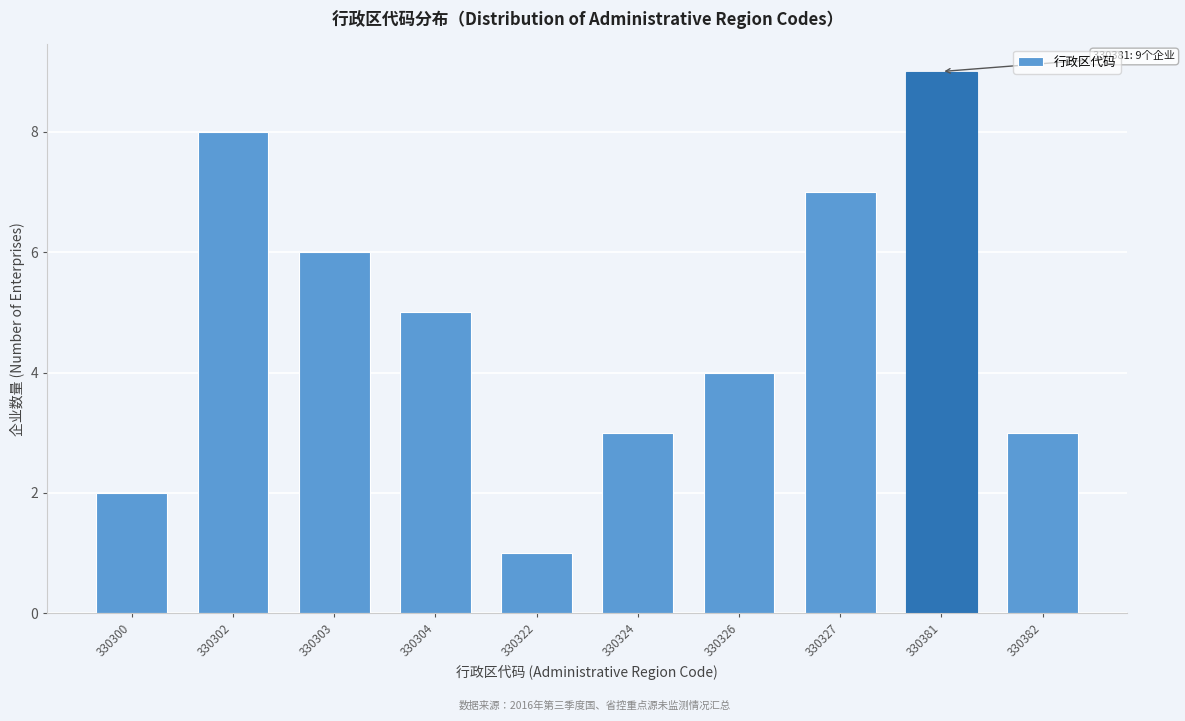

Reading right to left, transcribe all the data shown in this chart.

3	9	7	4	3	1	5	6	8	2